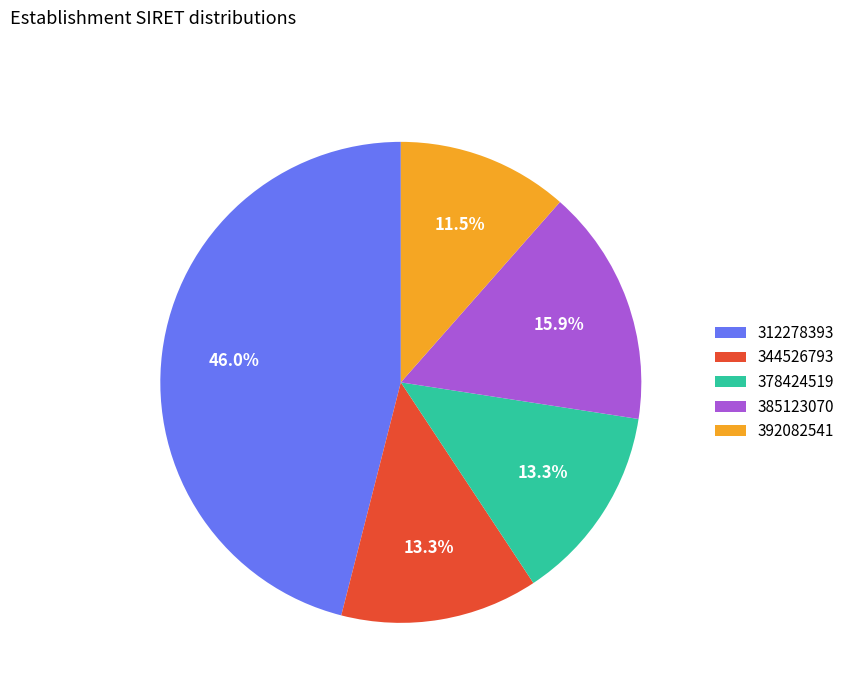

Which has a higher value, 344526793 or 312278393?

312278393